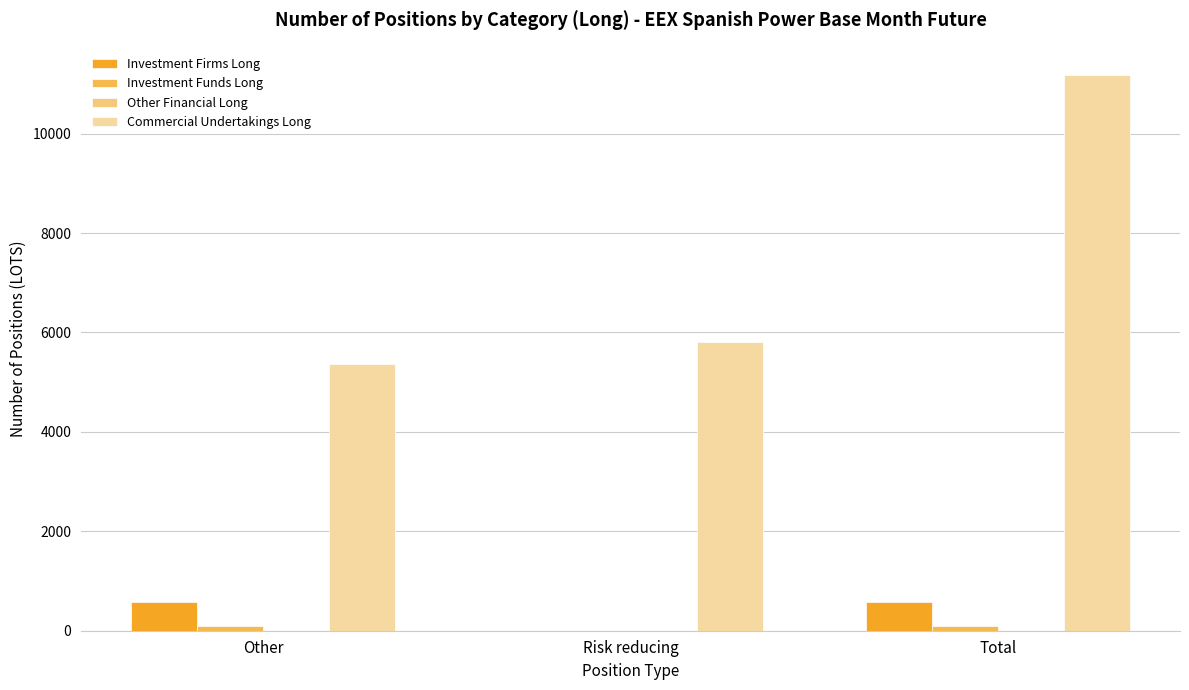

At which category is the sum across all series the highest?

Total